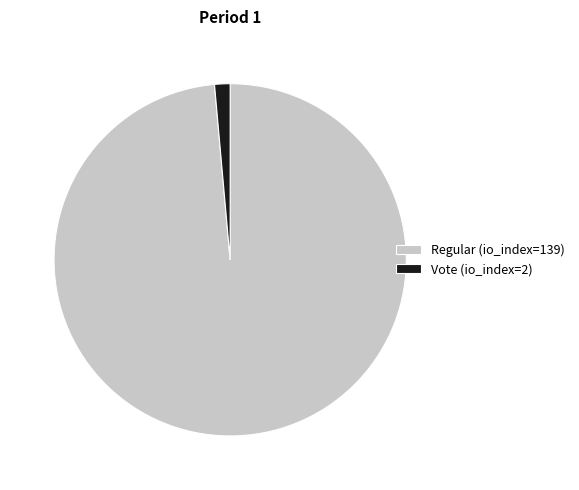

Count the number of slices in the pie.

2